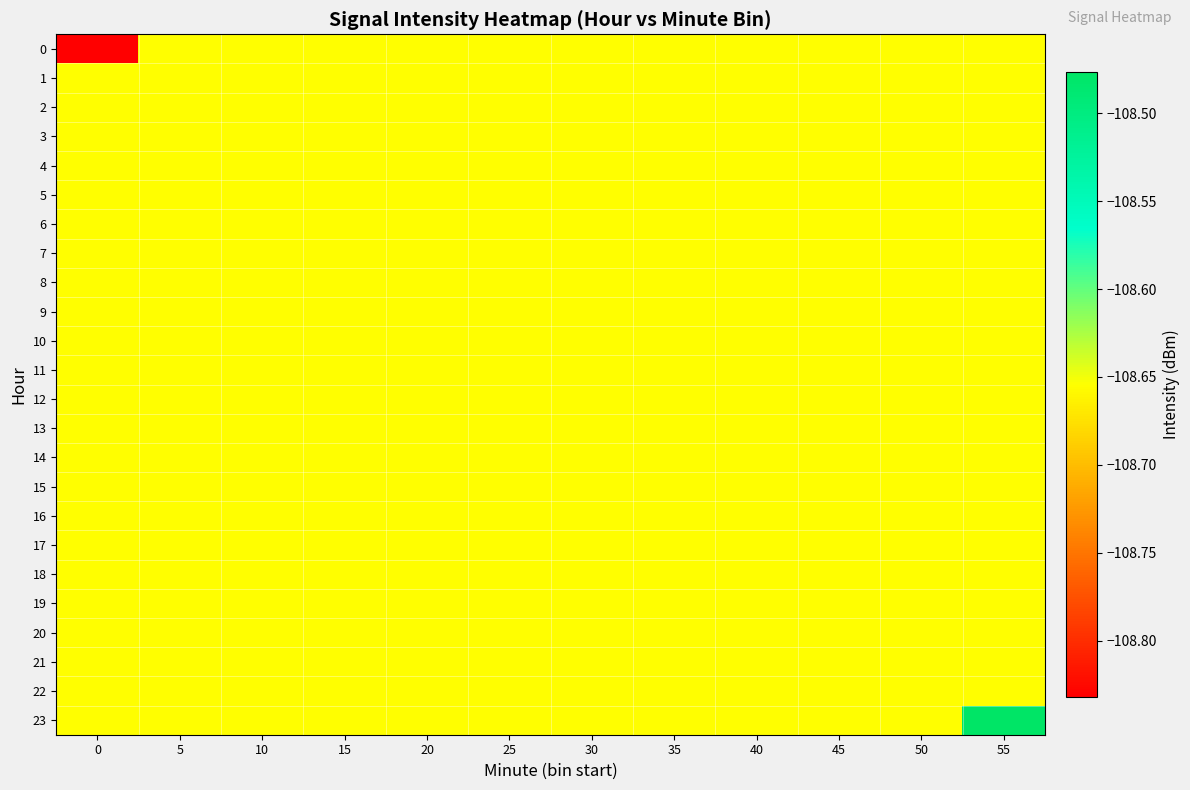

Reading left to right, what are all the values shown in this chart?

0: 0=-108.8	5=-108.7	10=-108.7	15=-108.7	20=-108.7	25=-108.7	30=-108.7	35=-108.7	40=-108.7	45=-108.7	50=-108.7	55=-108.7
1: 0=-108.7	5=-108.7	10=-108.7	15=-108.7	20=-108.7	25=-108.7	30=-108.7	35=-108.7	40=-108.7	45=-108.7	50=-108.7	55=-108.7
2: 0=-108.7	5=-108.7	10=-108.7	15=-108.7	20=-108.7	25=-108.7	30=-108.7	35=-108.7	40=-108.7	45=-108.7	50=-108.7	55=-108.7
3: 0=-108.7	5=-108.7	10=-108.7	15=-108.7	20=-108.7	25=-108.7	30=-108.7	35=-108.7	40=-108.7	45=-108.7	50=-108.7	55=-108.7
4: 0=-108.7	5=-108.7	10=-108.7	15=-108.7	20=-108.7	25=-108.7	30=-108.7	35=-108.7	40=-108.7	45=-108.7	50=-108.7	55=-108.7
5: 0=-108.7	5=-108.7	10=-108.7	15=-108.7	20=-108.7	25=-108.7	30=-108.7	35=-108.7	40=-108.7	45=-108.7	50=-108.7	55=-108.7
6: 0=-108.7	5=-108.7	10=-108.7	15=-108.7	20=-108.7	25=-108.7	30=-108.7	35=-108.7	40=-108.7	45=-108.7	50=-108.7	55=-108.7
7: 0=-108.7	5=-108.7	10=-108.7	15=-108.7	20=-108.7	25=-108.7	30=-108.7	35=-108.7	40=-108.7	45=-108.7	50=-108.7	55=-108.7
8: 0=-108.7	5=-108.7	10=-108.7	15=-108.7	20=-108.7	25=-108.7	30=-108.7	35=-108.7	40=-108.7	45=-108.7	50=-108.7	55=-108.7
9: 0=-108.7	5=-108.7	10=-108.7	15=-108.7	20=-108.7	25=-108.7	30=-108.7	35=-108.7	40=-108.7	45=-108.7	50=-108.7	55=-108.7
10: 0=-108.7	5=-108.7	10=-108.7	15=-108.7	20=-108.7	25=-108.7	30=-108.7	35=-108.7	40=-108.7	45=-108.7	50=-108.7	55=-108.7
11: 0=-108.7	5=-108.7	10=-108.7	15=-108.7	20=-108.7	25=-108.7	30=-108.7	35=-108.7	40=-108.7	45=-108.7	50=-108.7	55=-108.7
12: 0=-108.7	5=-108.7	10=-108.7	15=-108.7	20=-108.7	25=-108.7	30=-108.7	35=-108.7	40=-108.7	45=-108.7	50=-108.7	55=-108.7
13: 0=-108.7	5=-108.7	10=-108.7	15=-108.7	20=-108.7	25=-108.7	30=-108.7	35=-108.7	40=-108.7	45=-108.7	50=-108.7	55=-108.7
14: 0=-108.7	5=-108.7	10=-108.7	15=-108.7	20=-108.7	25=-108.7	30=-108.7	35=-108.7	40=-108.7	45=-108.7	50=-108.7	55=-108.7
15: 0=-108.7	5=-108.7	10=-108.7	15=-108.7	20=-108.7	25=-108.7	30=-108.7	35=-108.7	40=-108.7	45=-108.7	50=-108.7	55=-108.7
16: 0=-108.7	5=-108.7	10=-108.7	15=-108.7	20=-108.7	25=-108.7	30=-108.7	35=-108.7	40=-108.7	45=-108.7	50=-108.7	55=-108.7
17: 0=-108.7	5=-108.7	10=-108.7	15=-108.7	20=-108.7	25=-108.7	30=-108.7	35=-108.7	40=-108.7	45=-108.7	50=-108.7	55=-108.7
18: 0=-108.7	5=-108.7	10=-108.7	15=-108.7	20=-108.7	25=-108.7	30=-108.7	35=-108.7	40=-108.7	45=-108.7	50=-108.7	55=-108.7
19: 0=-108.7	5=-108.7	10=-108.7	15=-108.7	20=-108.7	25=-108.7	30=-108.7	35=-108.7	40=-108.7	45=-108.7	50=-108.7	55=-108.7
20: 0=-108.7	5=-108.7	10=-108.7	15=-108.7	20=-108.7	25=-108.7	30=-108.7	35=-108.7	40=-108.7	45=-108.7	50=-108.7	55=-108.7
21: 0=-108.7	5=-108.7	10=-108.7	15=-108.7	20=-108.7	25=-108.7	30=-108.7	35=-108.7	40=-108.7	45=-108.7	50=-108.7	55=-108.7
22: 0=-108.7	5=-108.7	10=-108.7	15=-108.7	20=-108.7	25=-108.7	30=-108.7	35=-108.7	40=-108.7	45=-108.7	50=-108.7	55=-108.7
23: 0=-108.7	5=-108.7	10=-108.7	15=-108.7	20=-108.7	25=-108.7	30=-108.7	35=-108.7	40=-108.7	45=-108.7	50=-108.7	55=-108.5